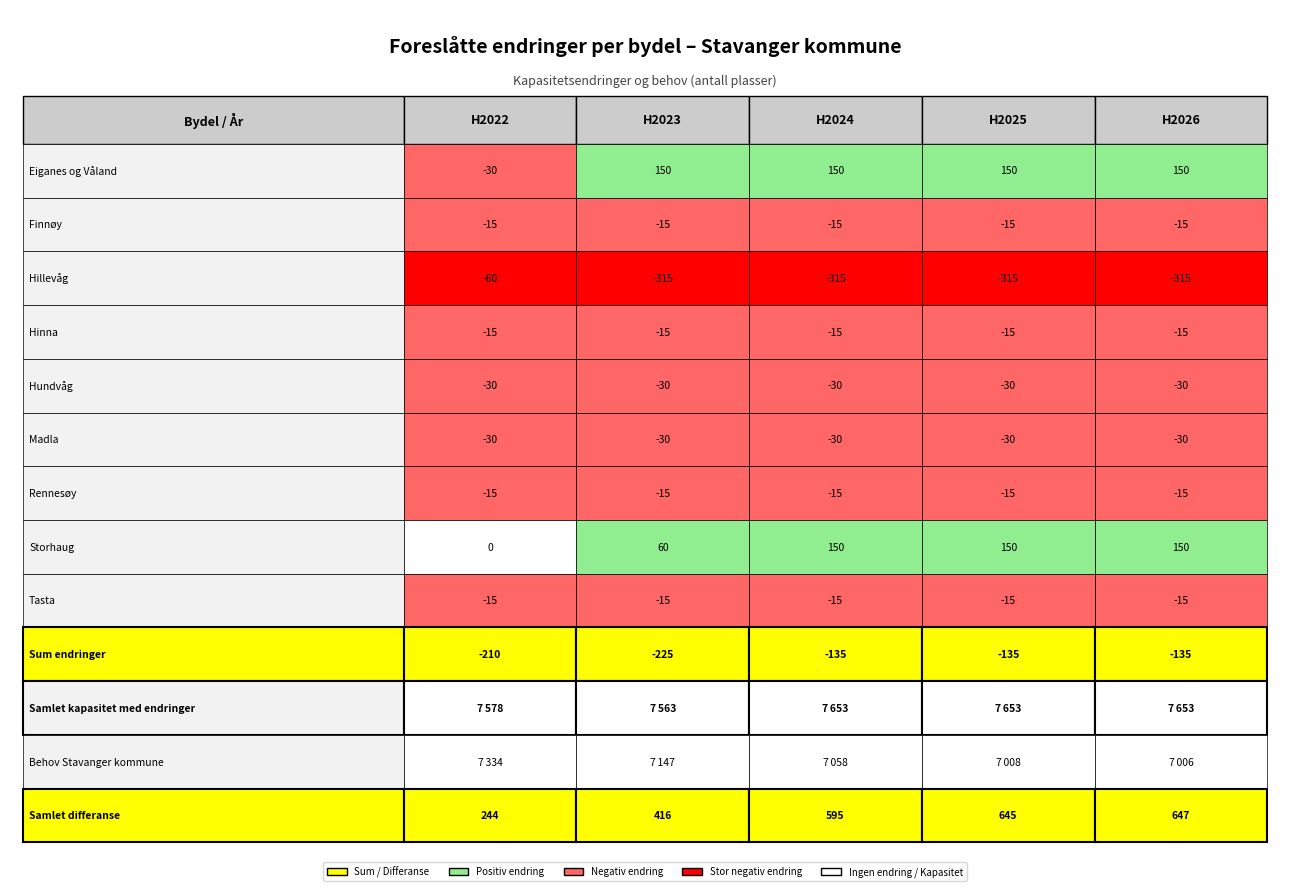

Is the value of Tasta at Hinna greater than the value of Behov Stavanger kommune at Finnøy?

No